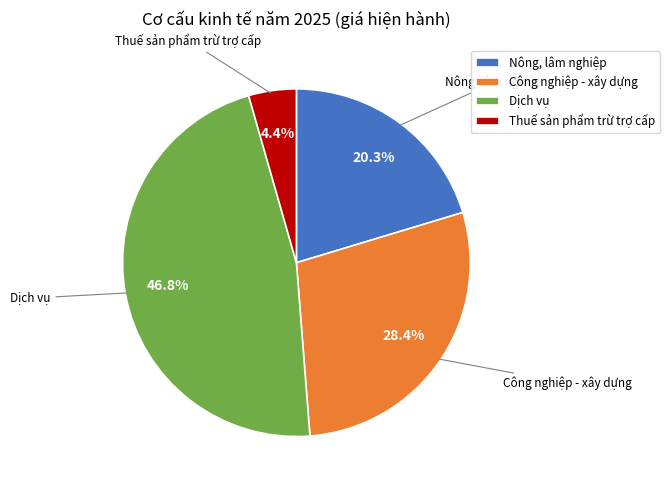

Is Dịch vụ the majority of the pie?

No